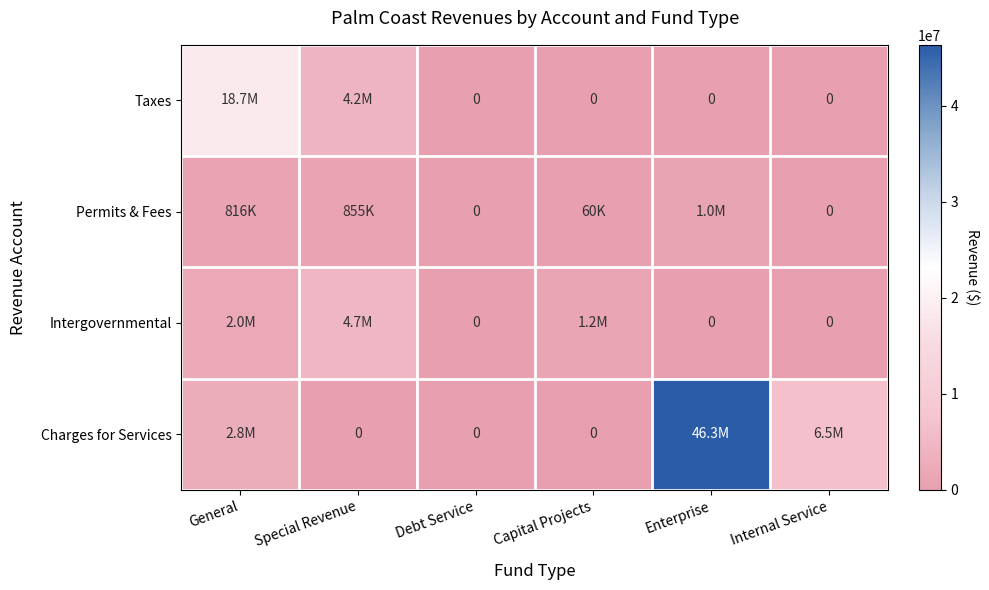

The Permits & Fees series shows 60000 at Capital Projects. True or false?

True